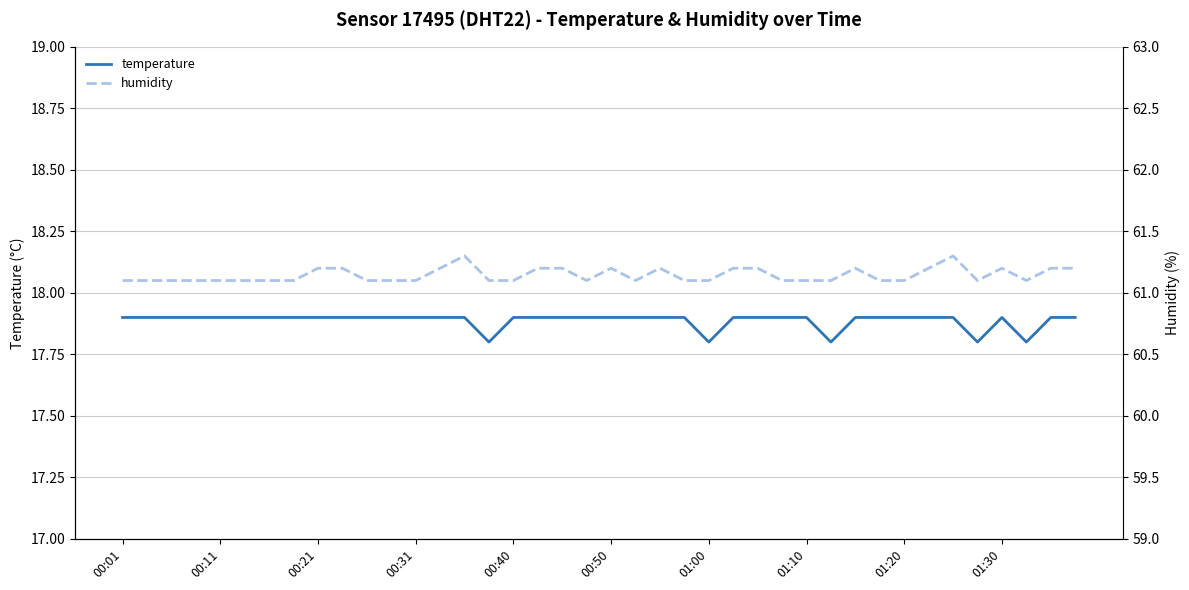

Is the value of humidity at 13 greater than the value of temperature at 29?

Yes